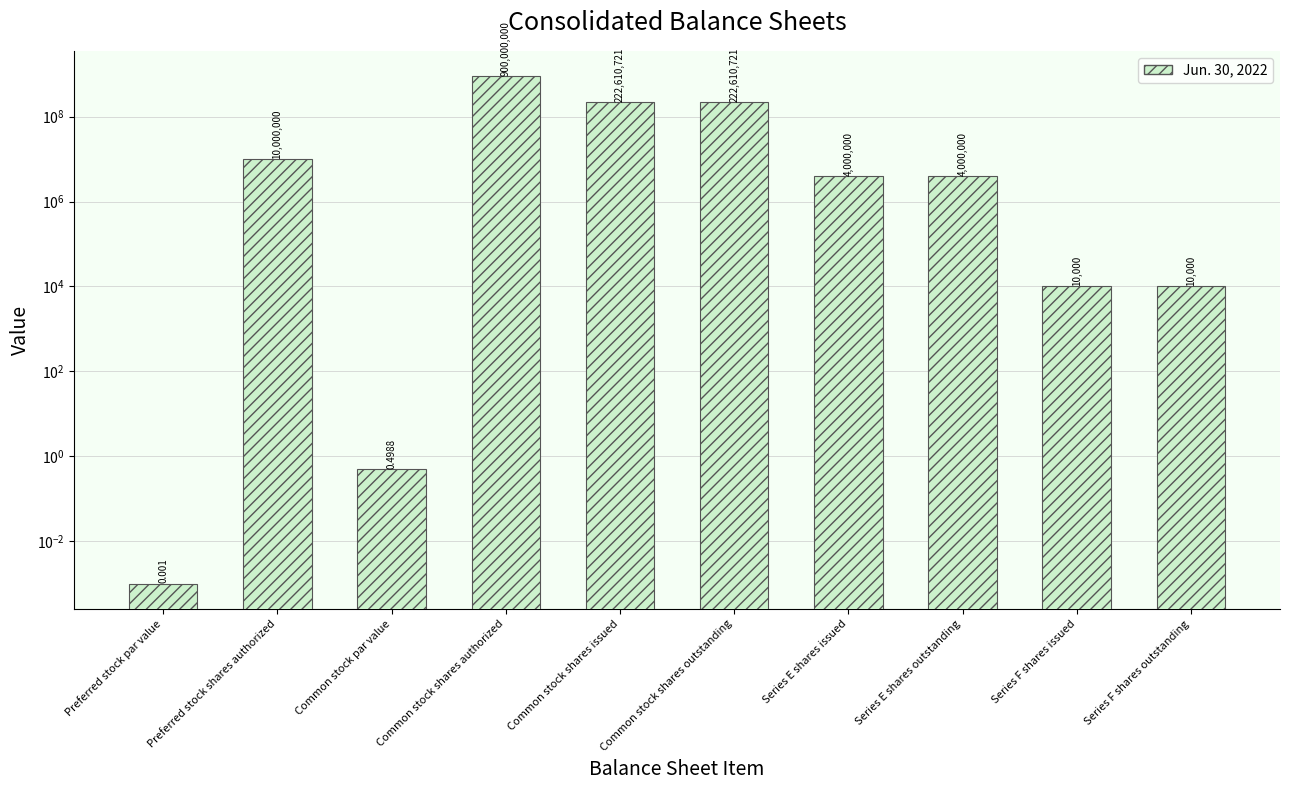

Is it true that the value at Series E shares outstanding is 5376300.5?

False